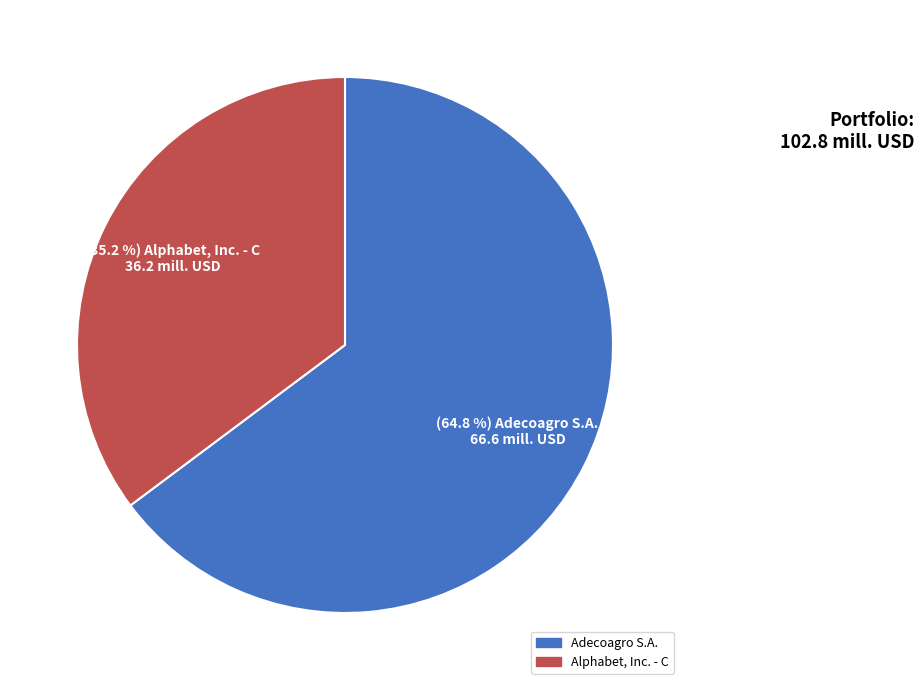

Is there any slice that represents more than half of the pie?

Yes